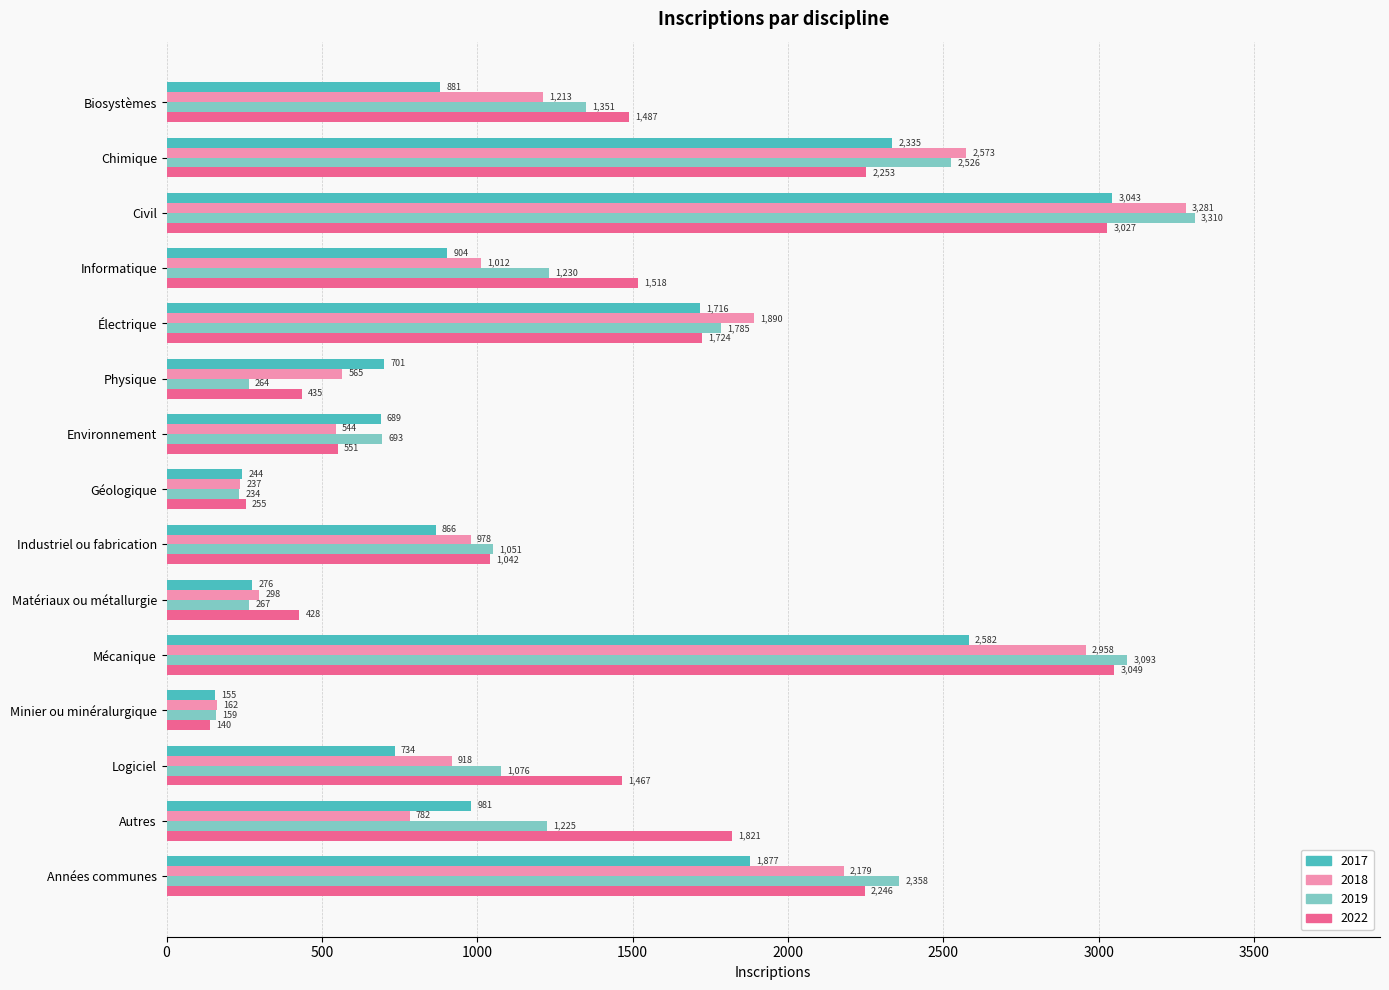

What is the average value of the 2017 series?

1198.9